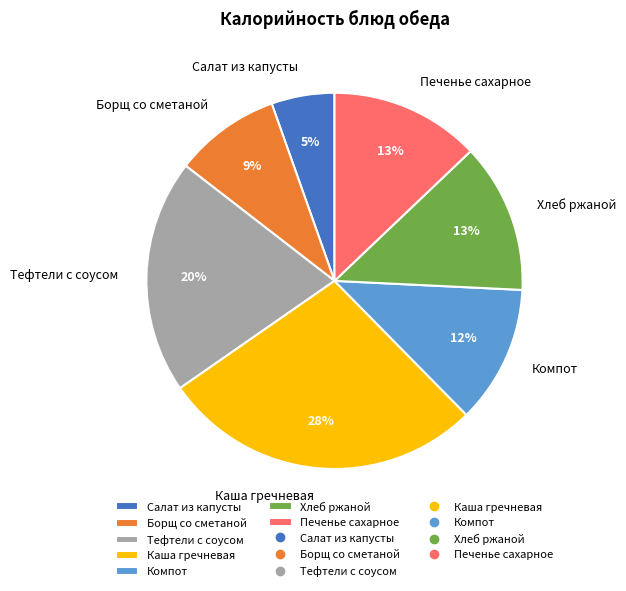

Which has a higher value, Каша гречневая or Компот?

Каша гречневая